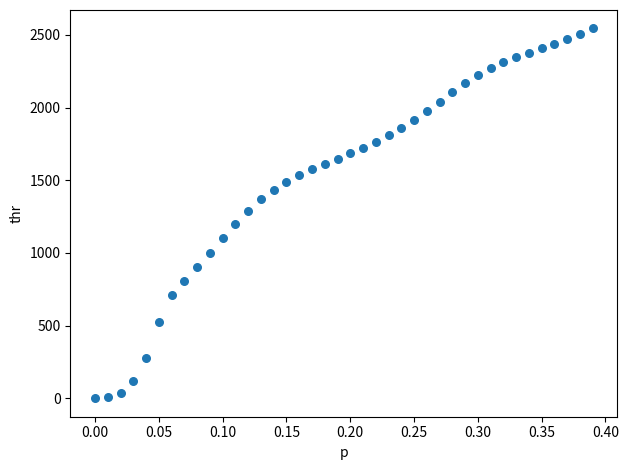

What is the range of X values (max minus min)?

0.4